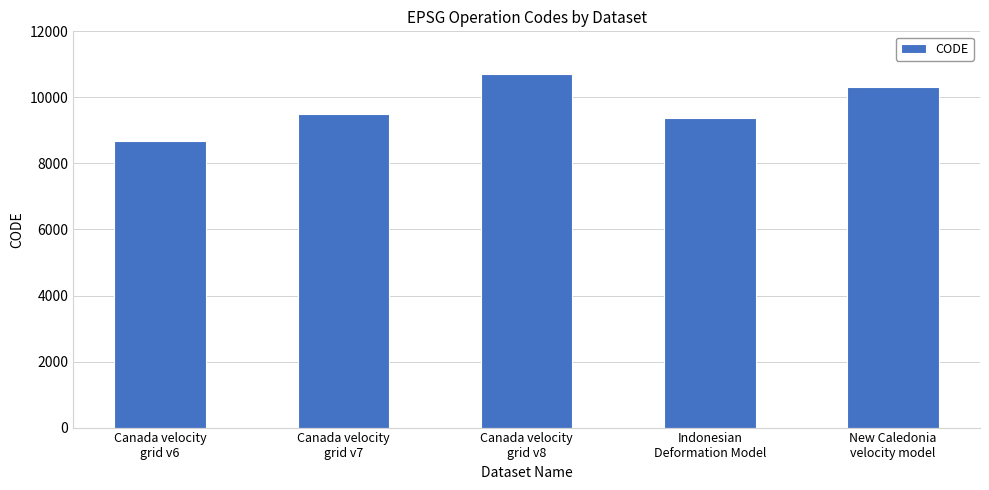

The value at New Caledonia
velocity model is 10323. True or false?

True